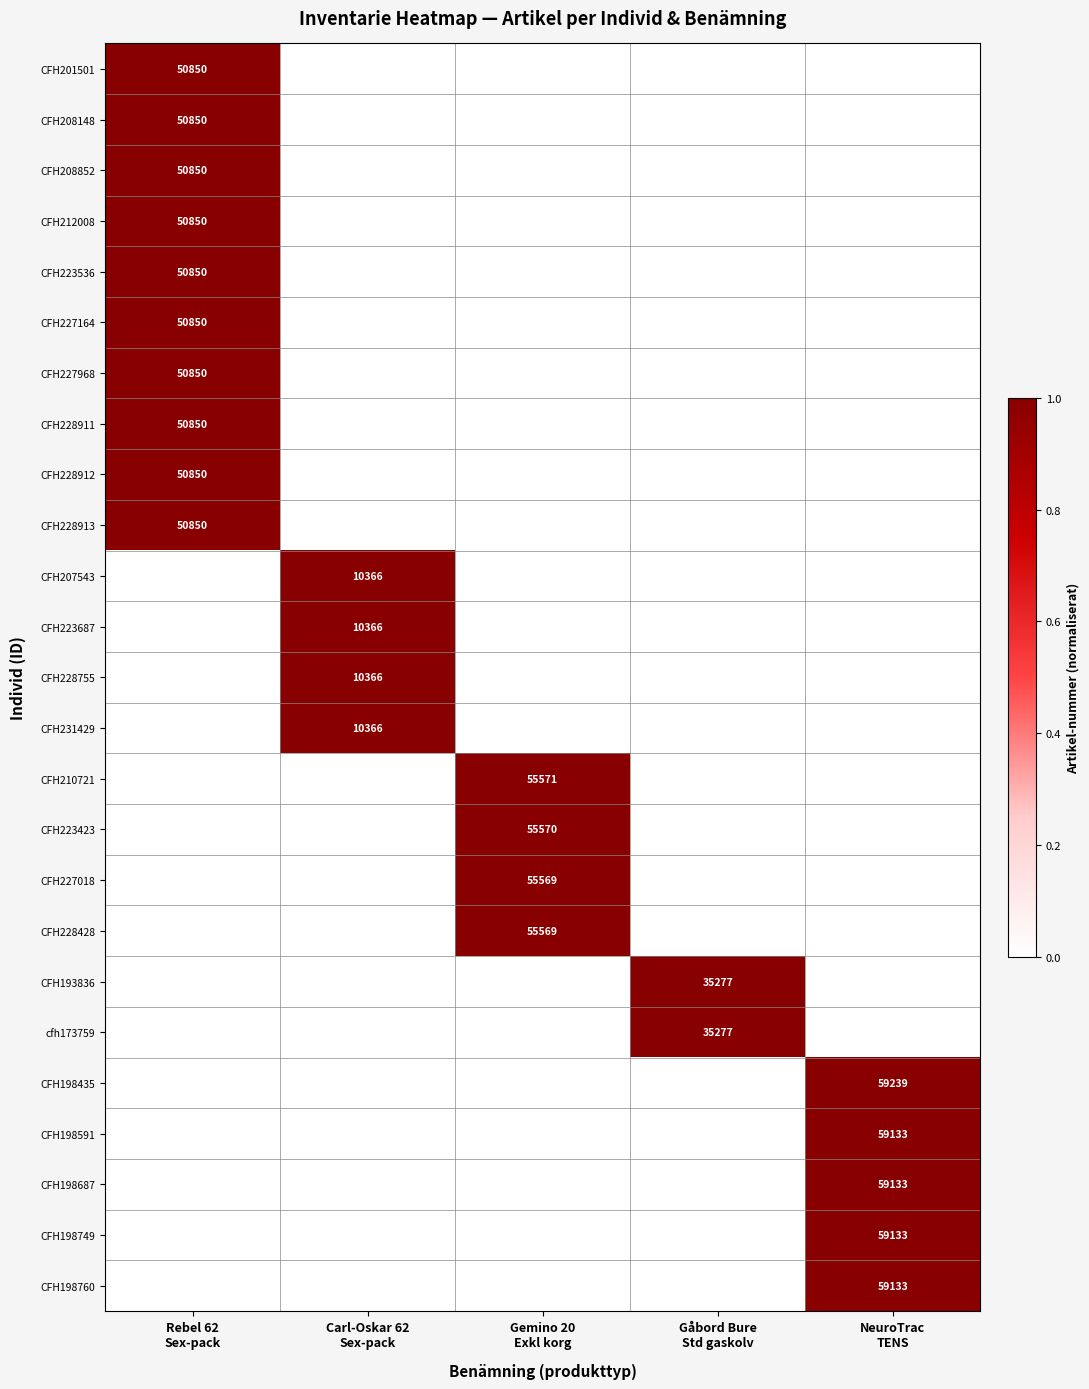

Is the value of CFH227164 at Carl-Oskar 62 Sex-pack greater than the value of CFH228912 at Rebel 62 Sex-pack?

No